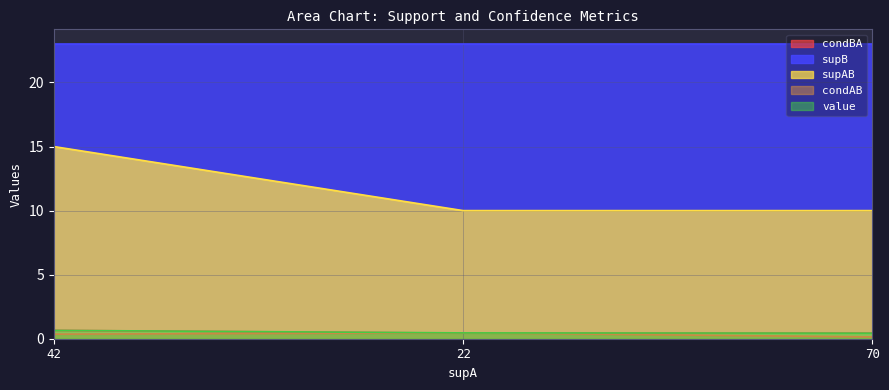

The value series shows 0.4 at 70. True or false?

True